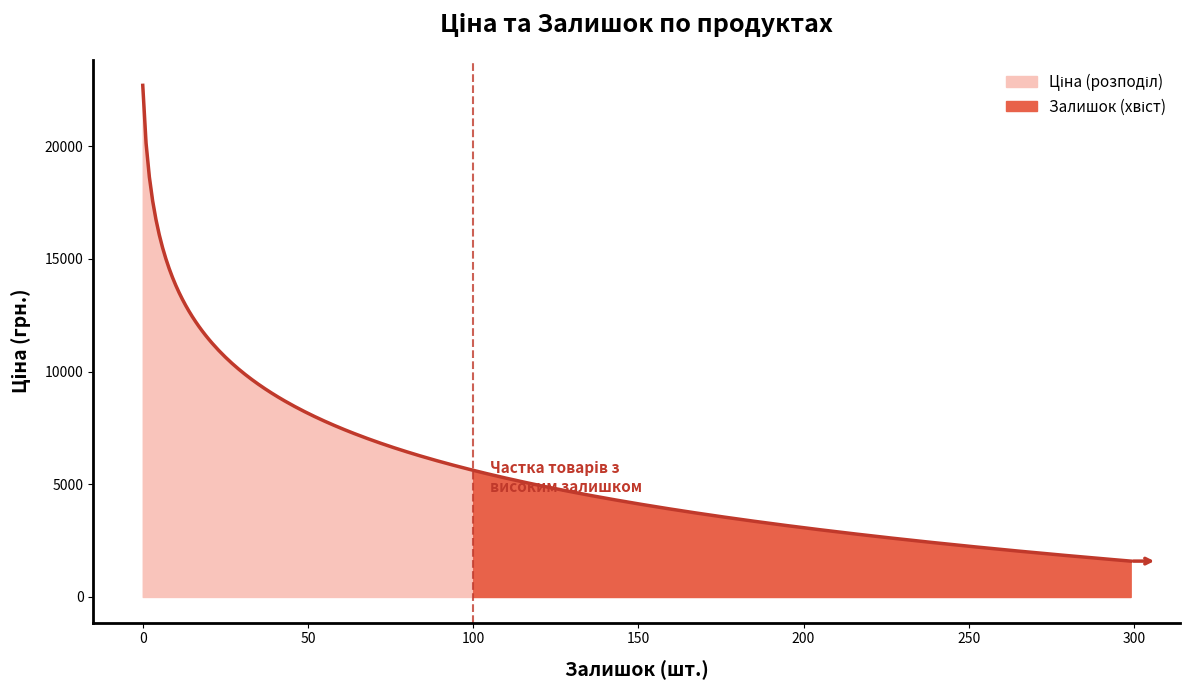

After their last crossing, which series has the higher values: Ціна or Залишок?

Ціна